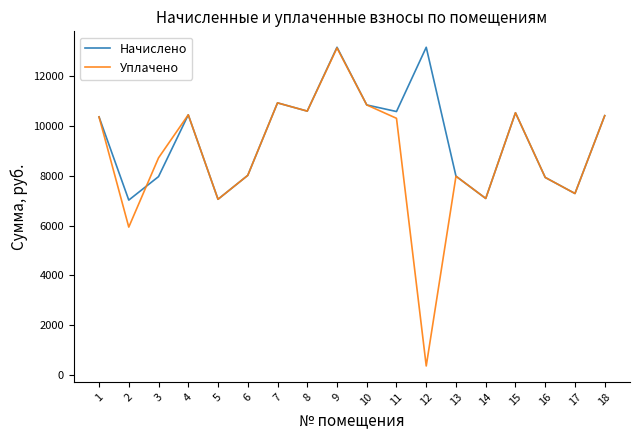

True or false: Начислено has more than 2 points higher than both neighbors.

True